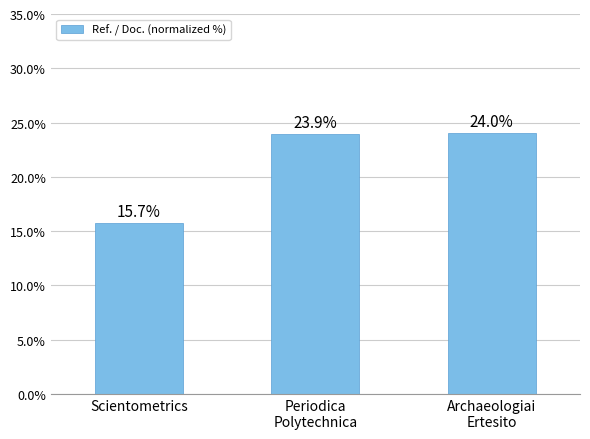

Are the bars grouped side by side (vs. stacked)?

No